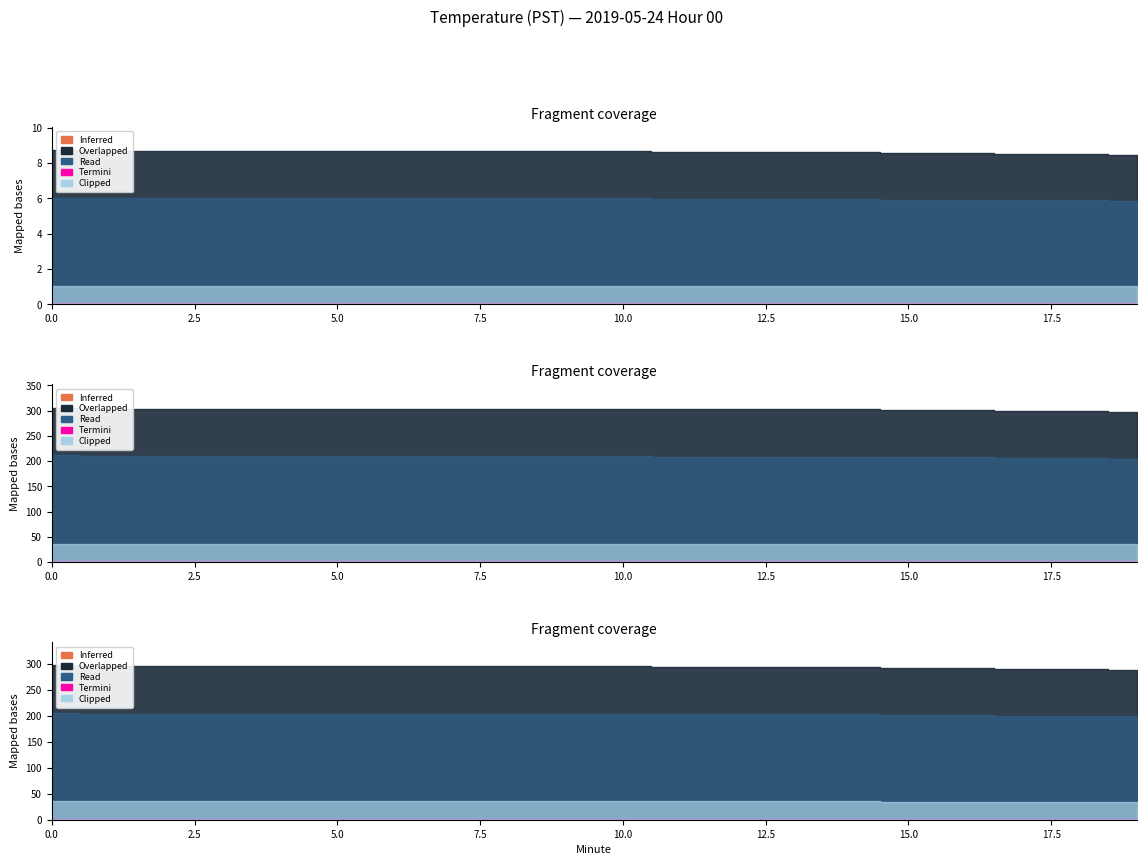

List the series in order of their peak value, highest first.

Overlapped, Read, Clipped, Inferred, Termini